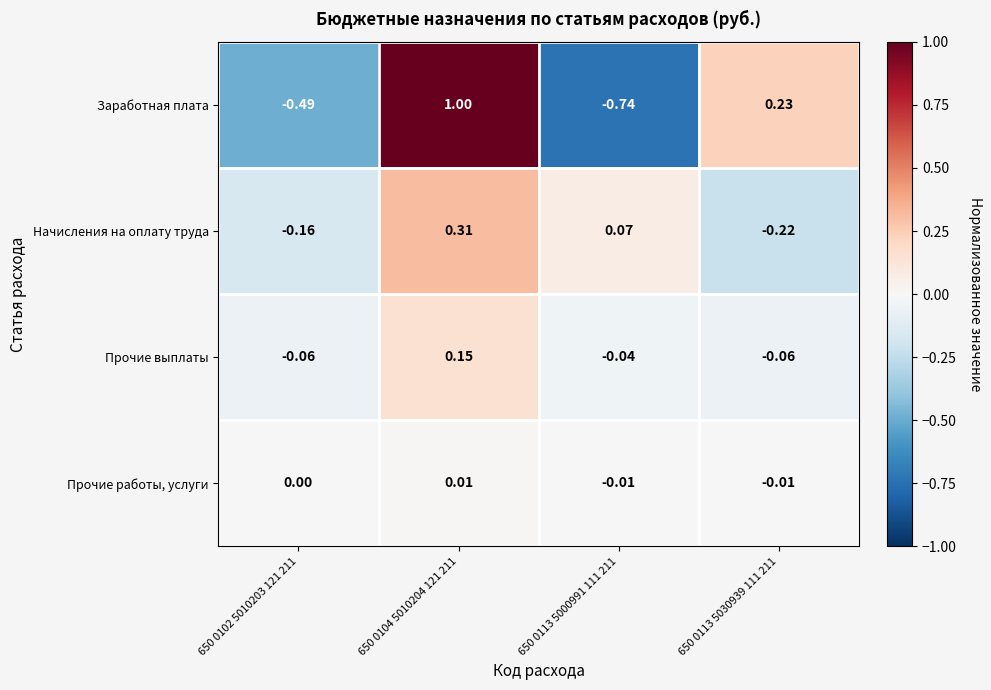

Which series changed the most between 650 0102 5010203 121 211 and 650 0113 5000991 111 211?

Заработная плата